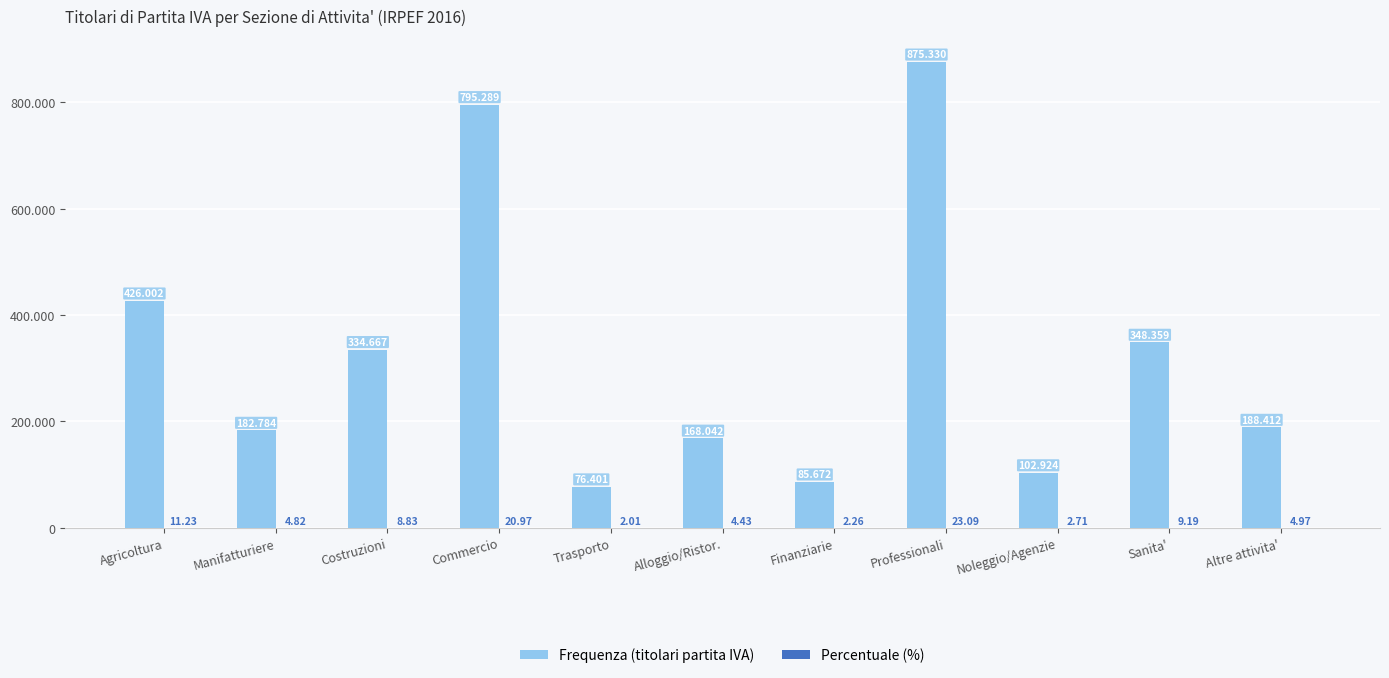

The value of Percentuale (%) at Finanziarie is 0.8. True or false?

False